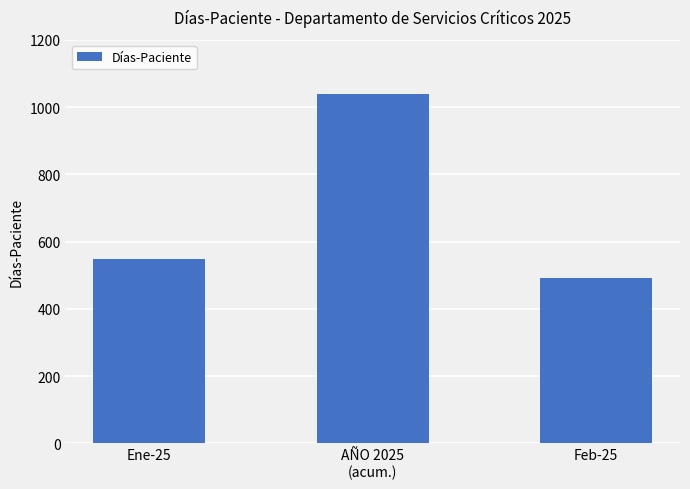

Are the bars grouped side by side (vs. stacked)?

No